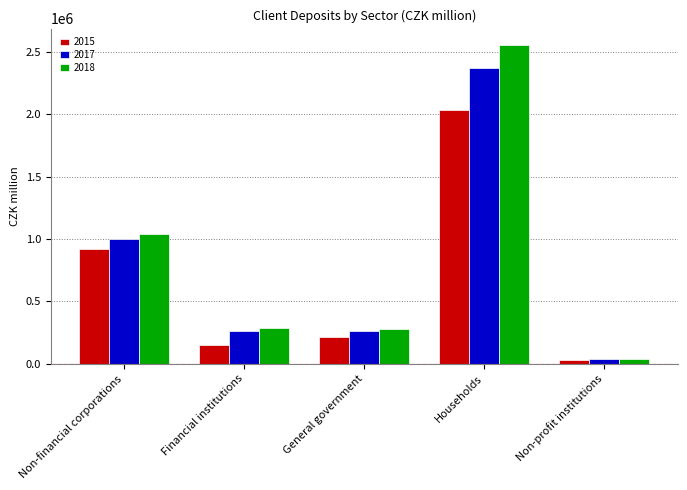

What is the label of the 2nd bar from the right?

Households